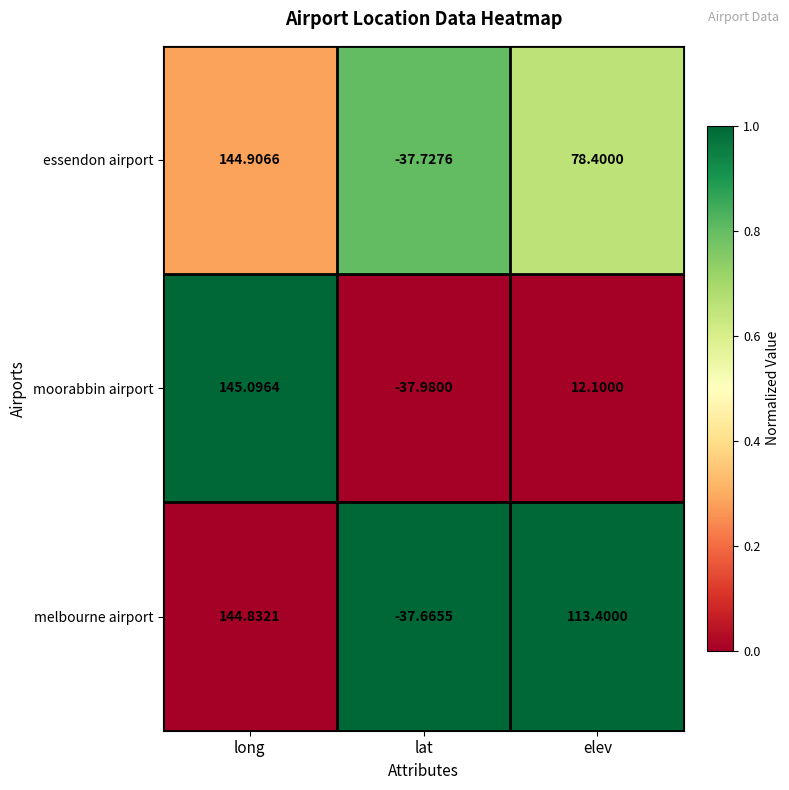

At which category does the chart reach its minimum across all series?

lat